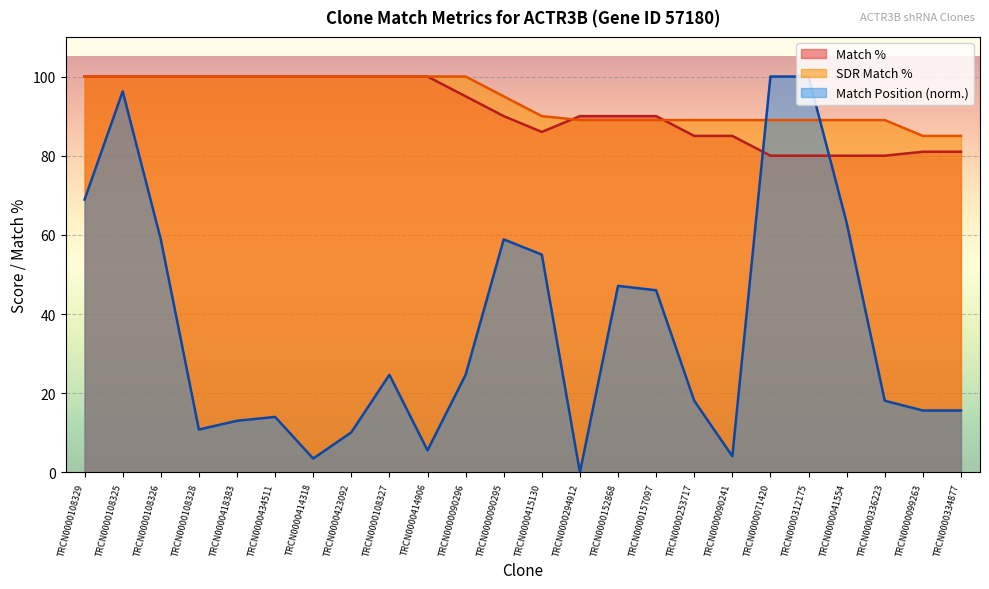

What is the total value across all series at TRCN0000253717?

192.1